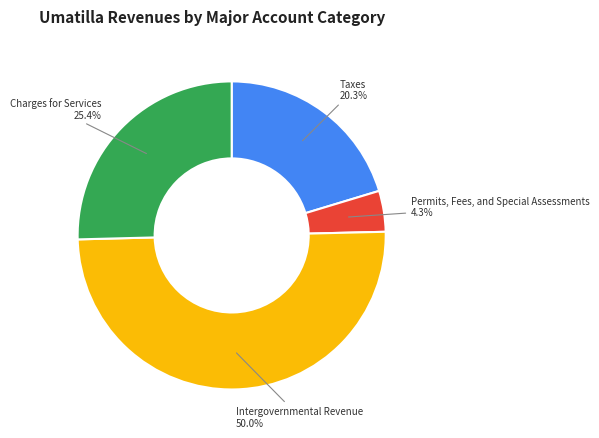

To the nearest percent, what is the average slice percentage?

25%